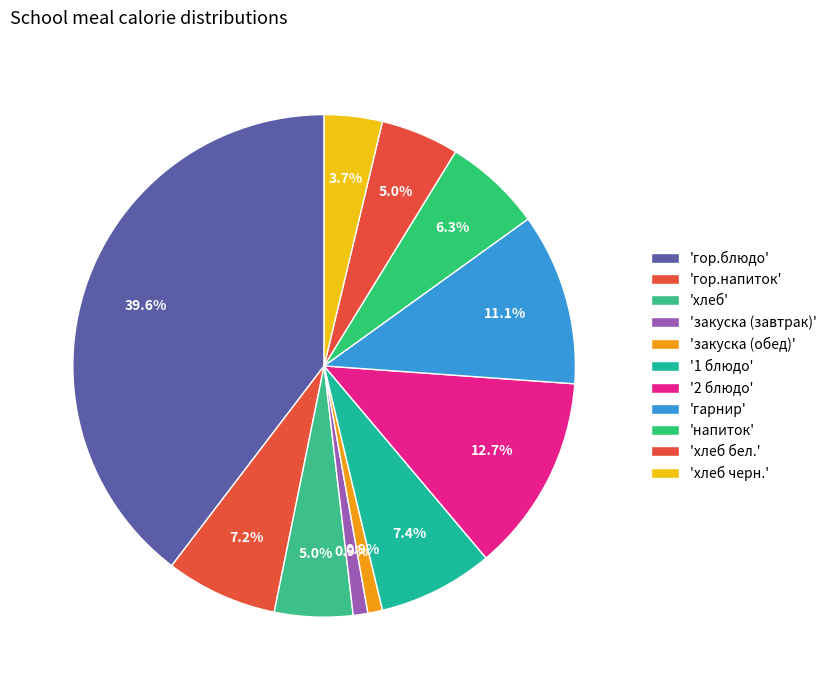

How many slices are in this pie chart?

11